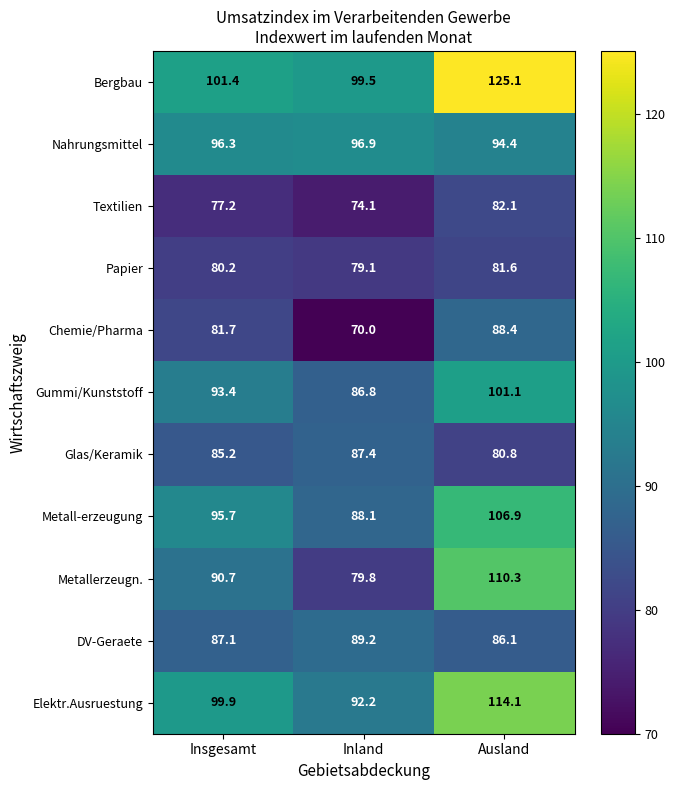

Where does the Elektr.Ausruestung series first go above 99?

Insgesamt